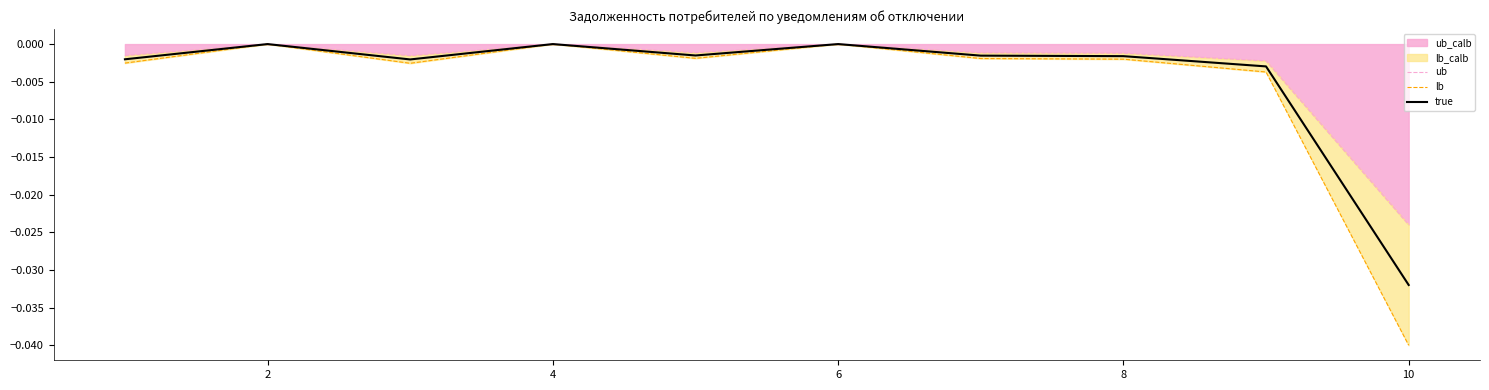

True or false: true and lb intersect in this chart.

False